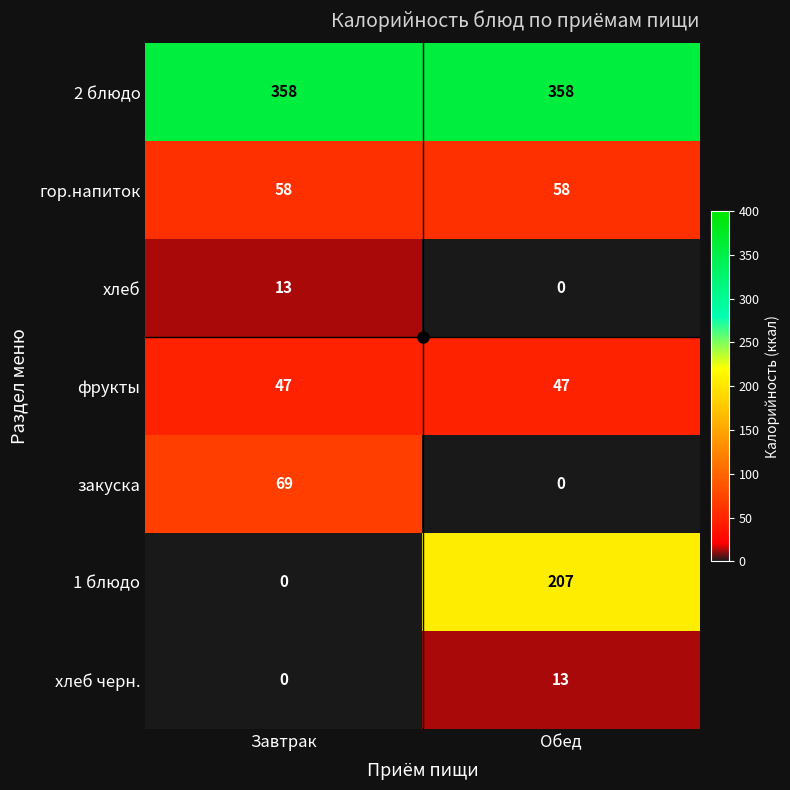

Rank the categories by хлеб value from highest to lowest.

Завтрак, Обед